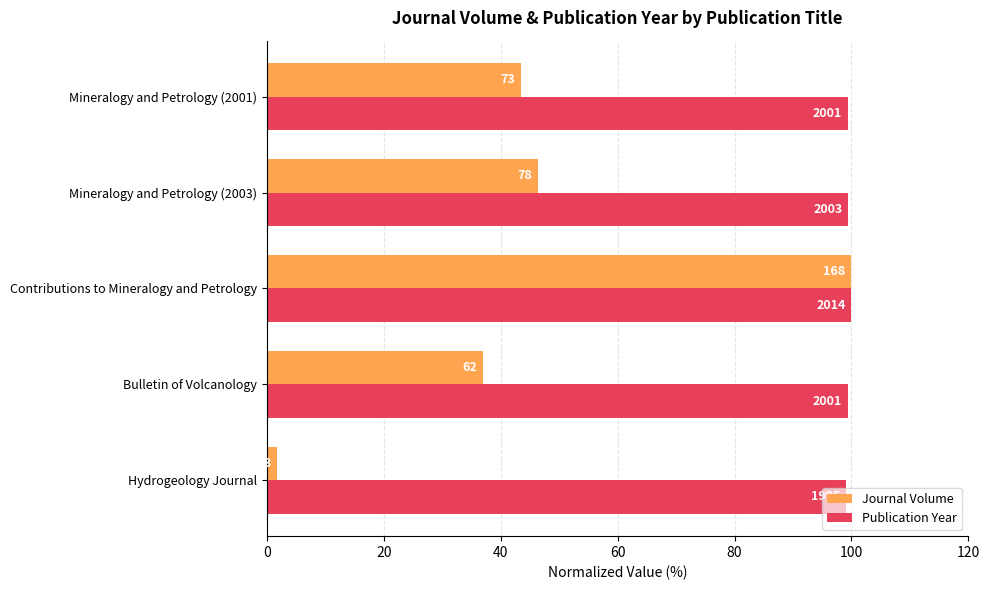

What is the average value of the Publication Year series?

99.4